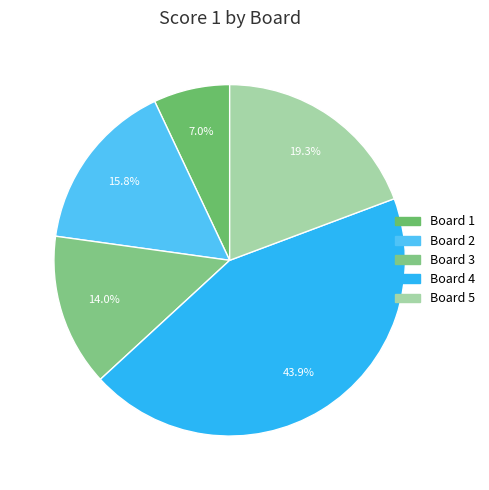

How many slices are in this pie chart?

5